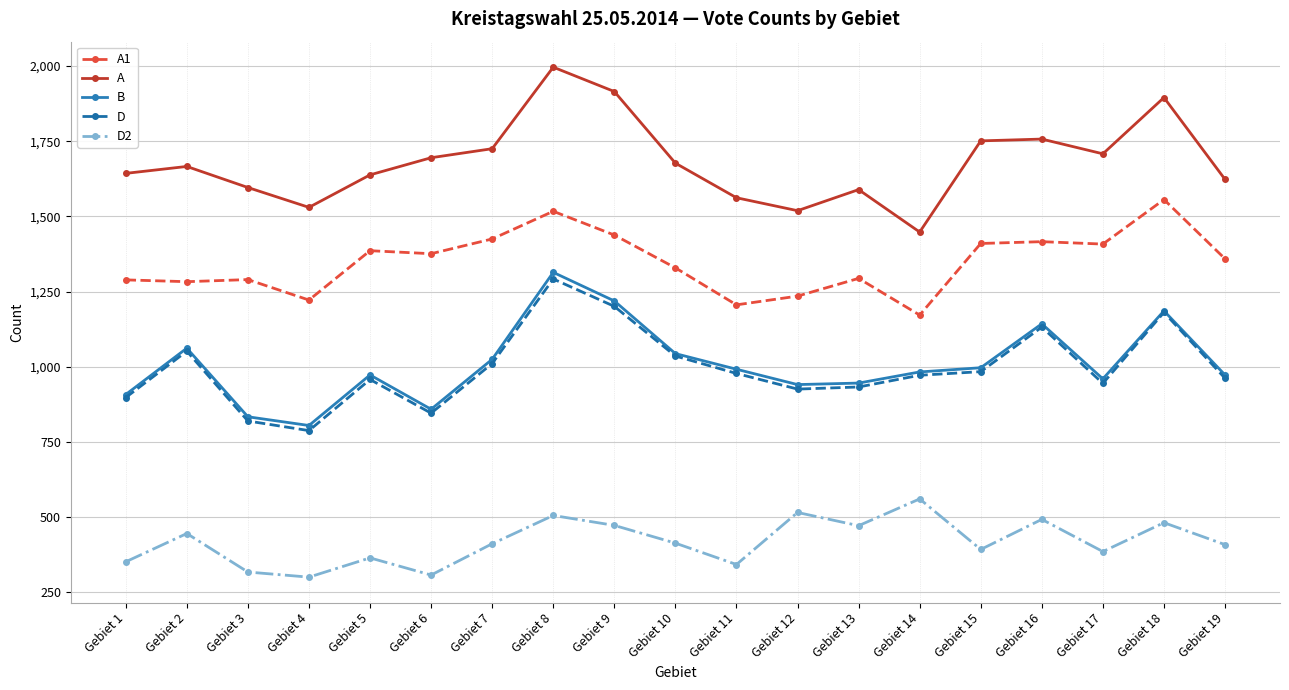

Which series has the largest total across all categories?

A